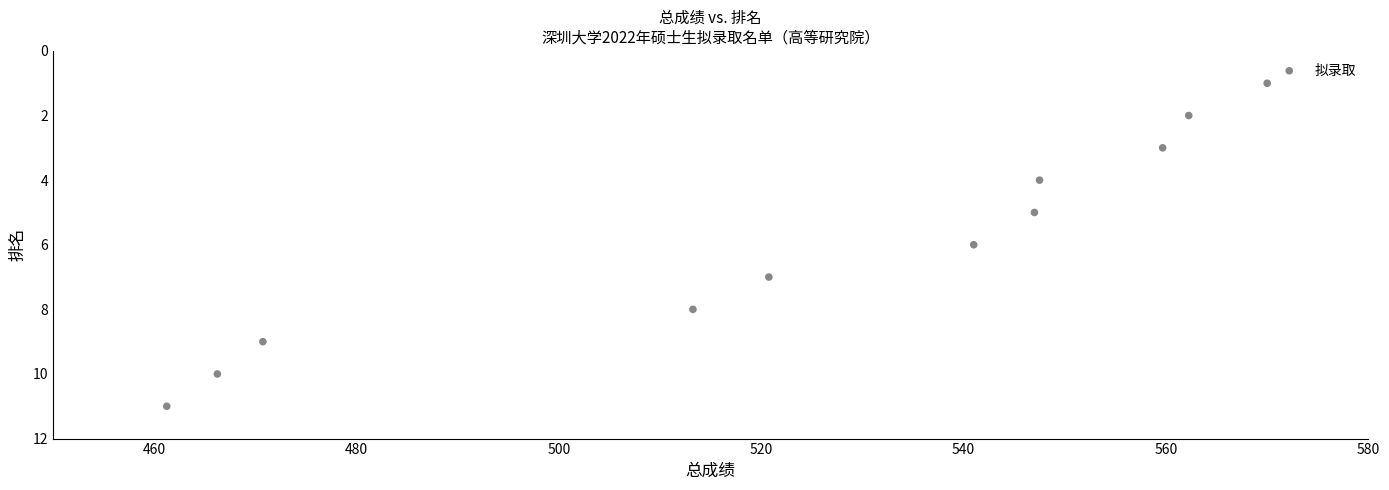

What is the average Y value?

6